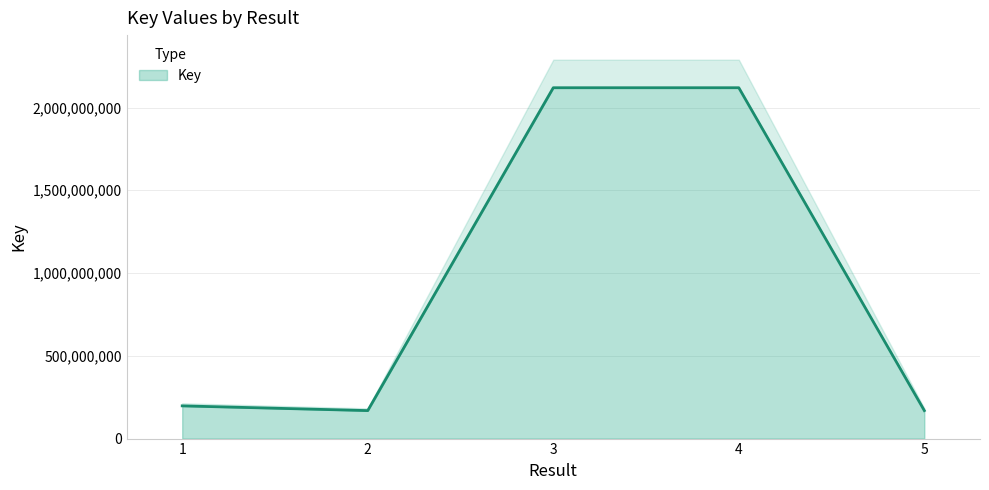

List the labels in order of value, smallest first.

2, 5, 1, 3, 4